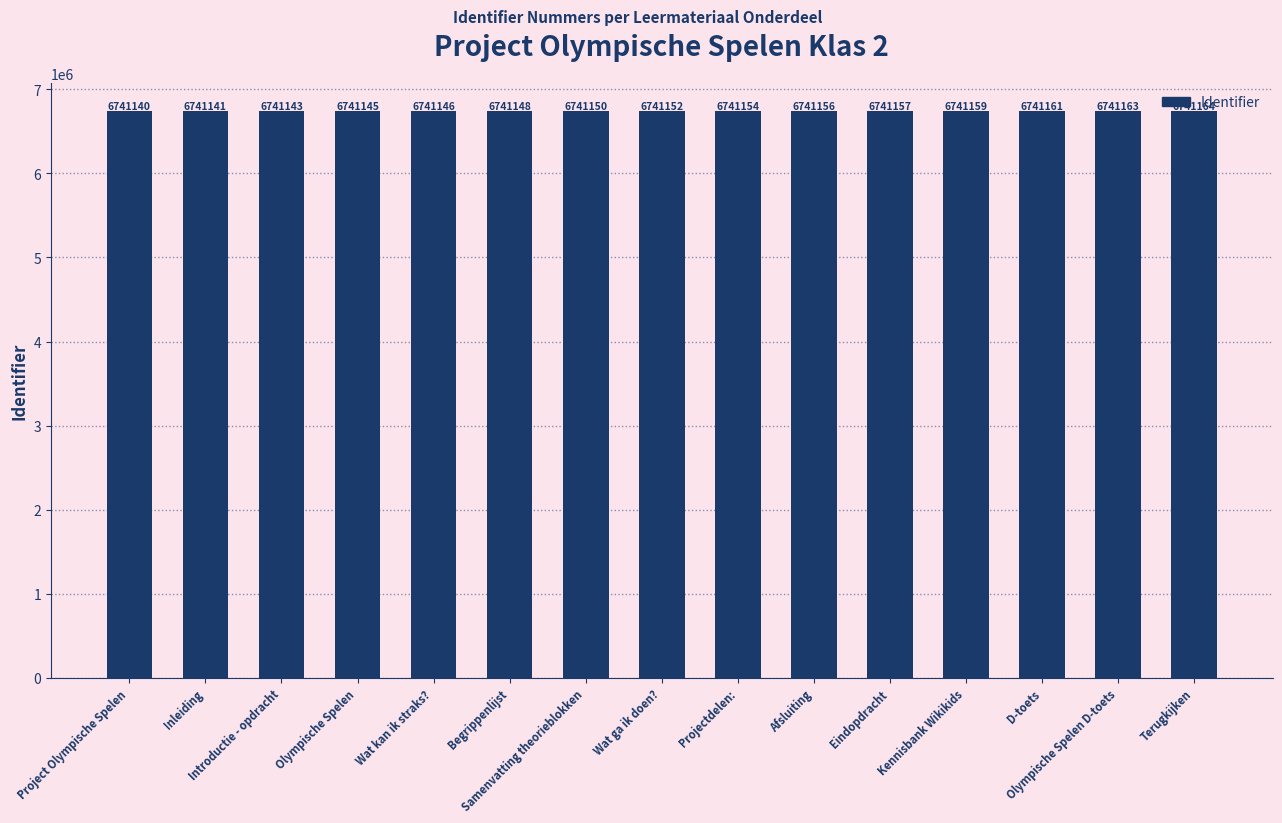

Between Olympische Spelen D-toets and Kennisbank Wikikids, which is larger?

Olympische Spelen D-toets